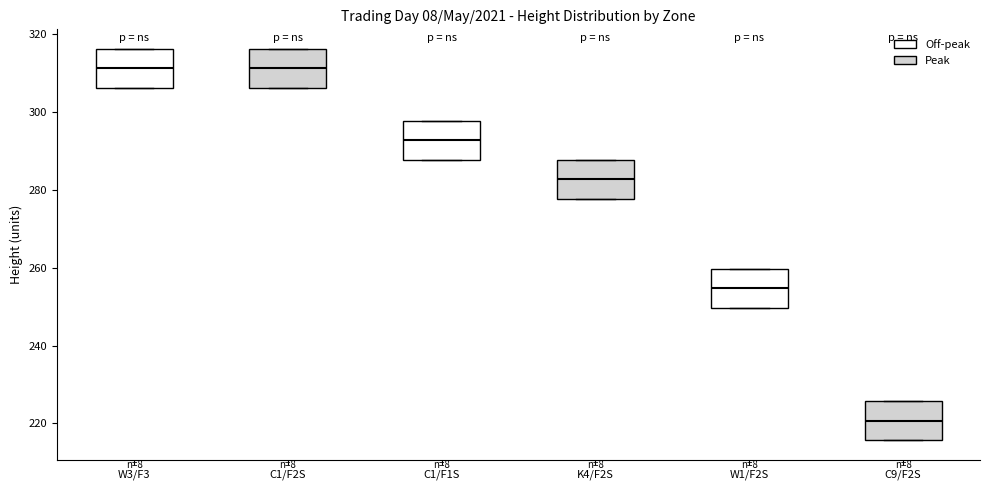

Reading left to right, read every box against the y-axis: the position of its median line, the range the box covers, and the ends of its whiskers. The values are not printed on the chart, so give them approximately, as read against the axis.

W3/F3: median 312, box 306 to 316, whiskers 306 to 316
C1/F2S: median 312, box 306 to 316, whiskers 306 to 316
C1/F1S: median 292, box 288 to 298, whiskers 288 to 298
K4/F2S: median 282, box 278 to 288, whiskers 278 to 288
W1/F2S: median 254, box 250 to 260, whiskers 250 to 260
C9/F2S: median 220, box 216 to 226, whiskers 216 to 226